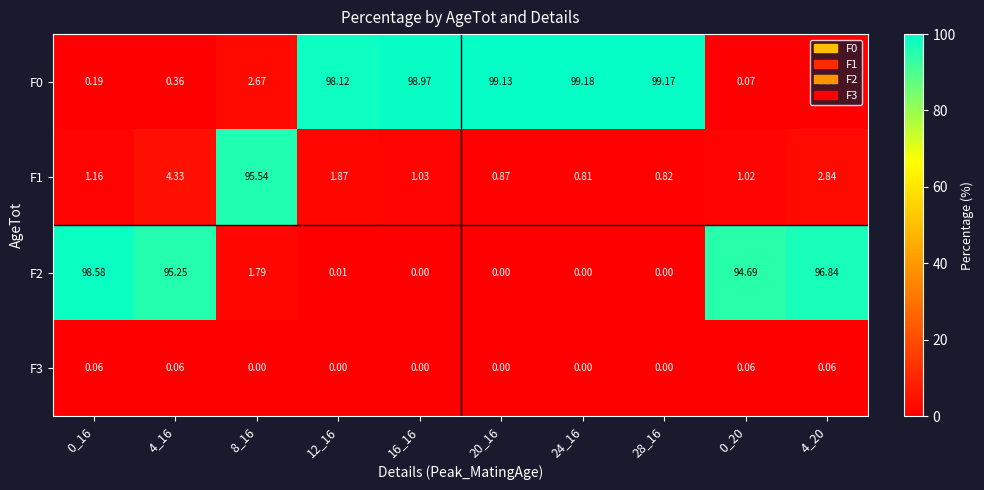

Is the value of F0 at 24_16 greater than the value of F2 at 20_16?

Yes